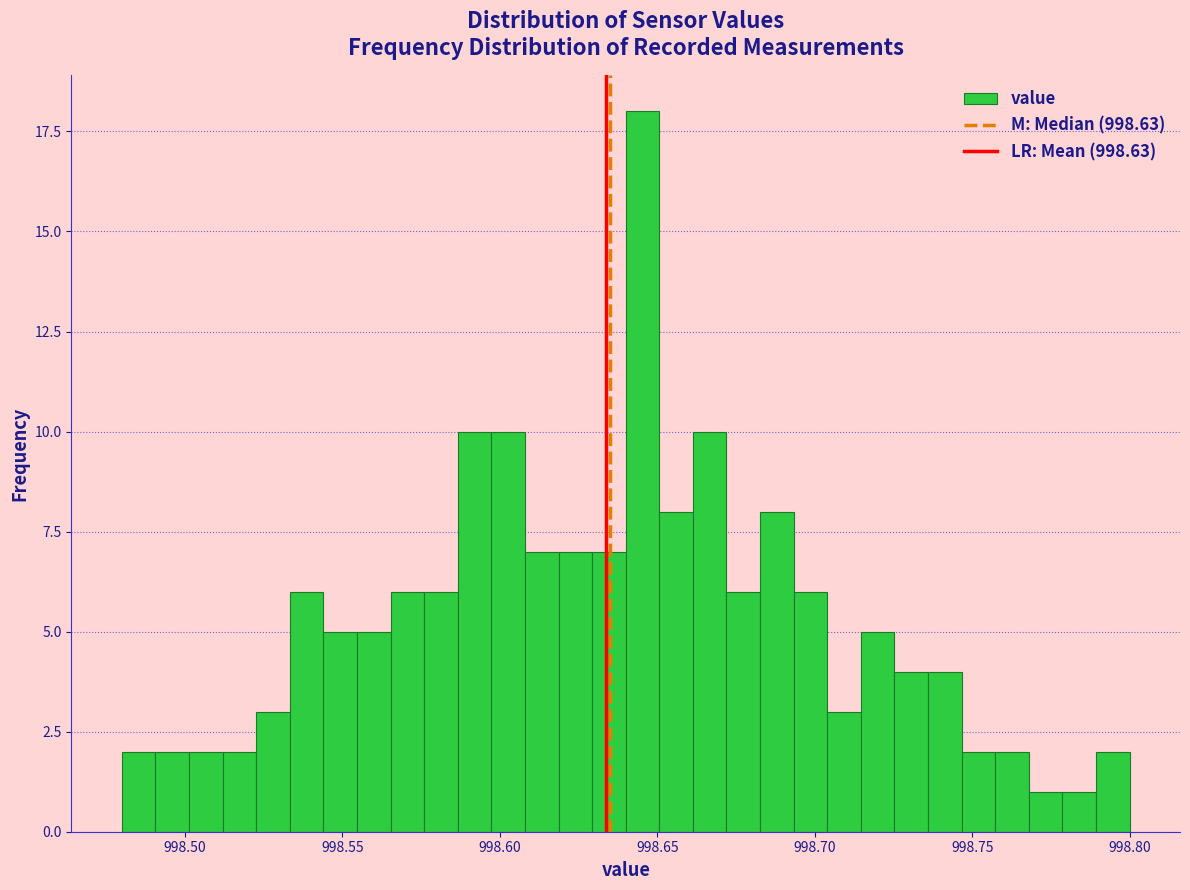

Read against the x-axis, roughly where is the centre of the tallest bar?

998.645